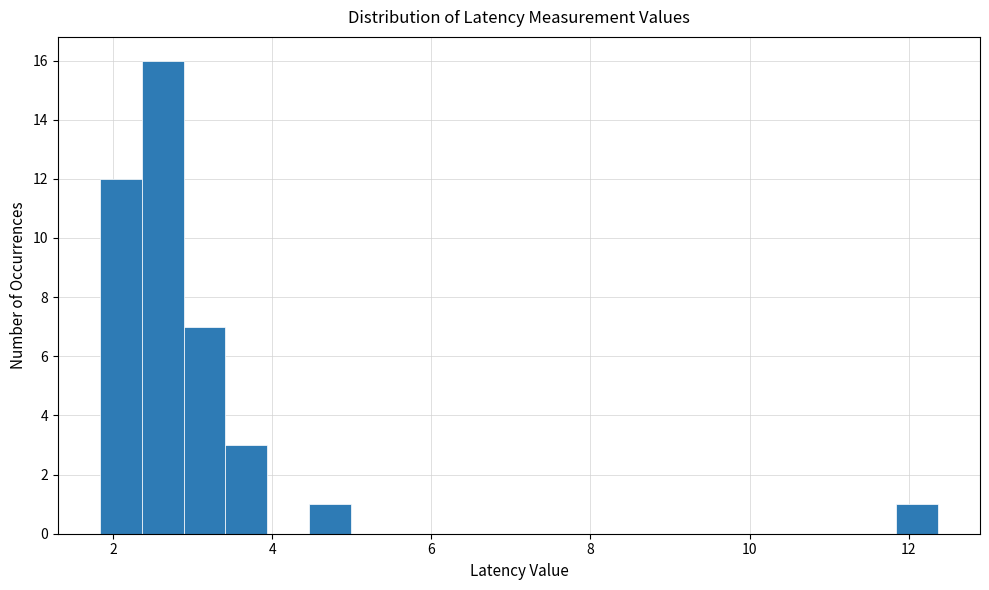

Around what value on the x-axis is the tallest bar? Give the approximate position of its centre, as read against the axis.

2.6